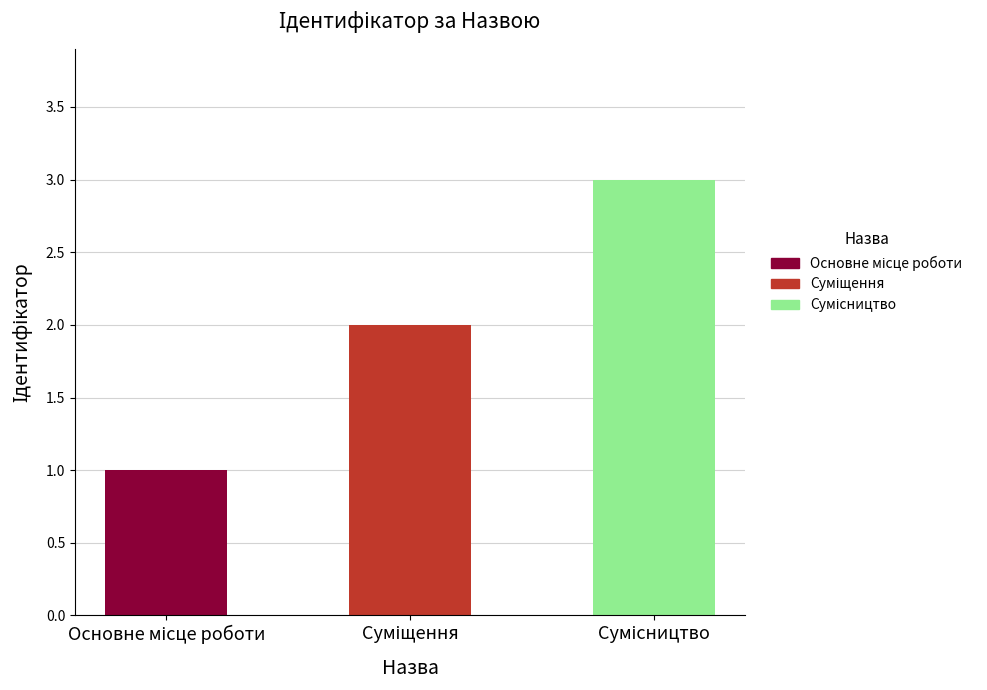

What is the difference between the maximum and minimum values?

2